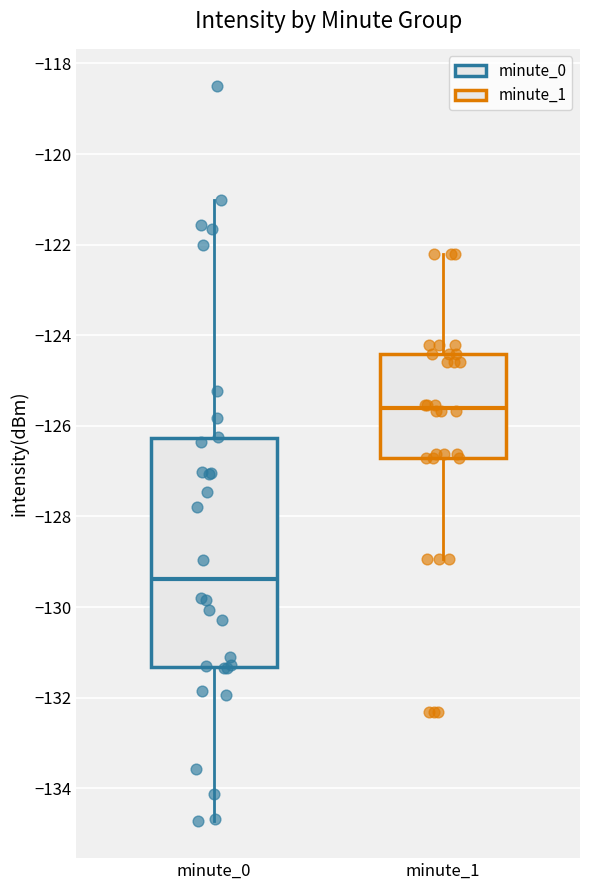

Comparing the boxes themselves (not the whiskers), which one is the tallest?

minute_0